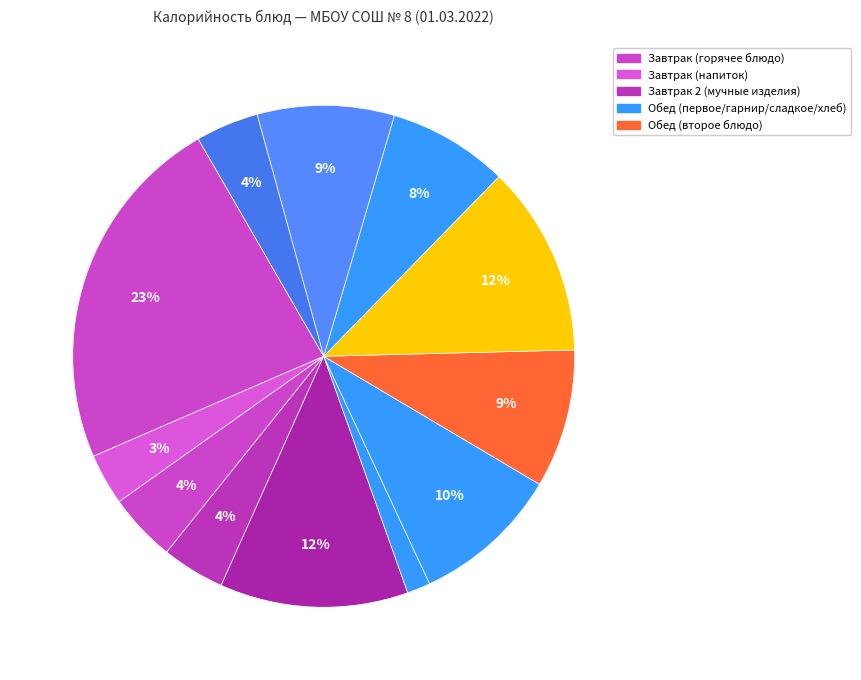

How many segments does this pie chart have?

12